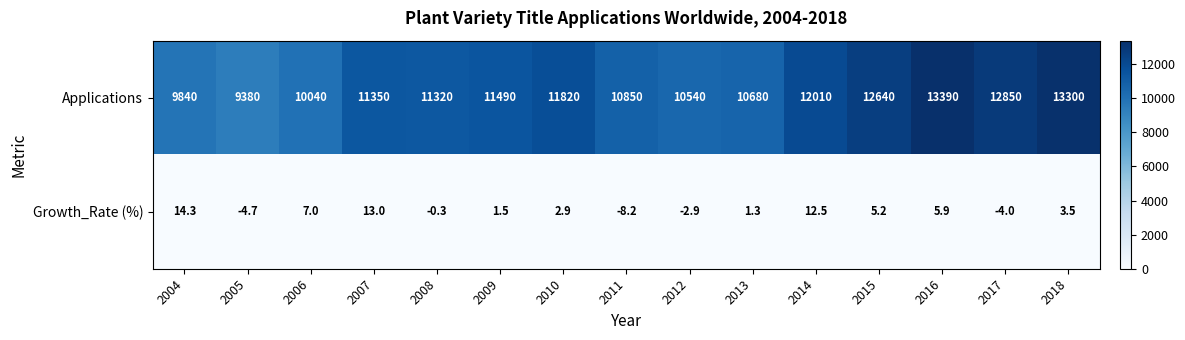

Read the Growth_Rate (%) value at 2008.

-0.3